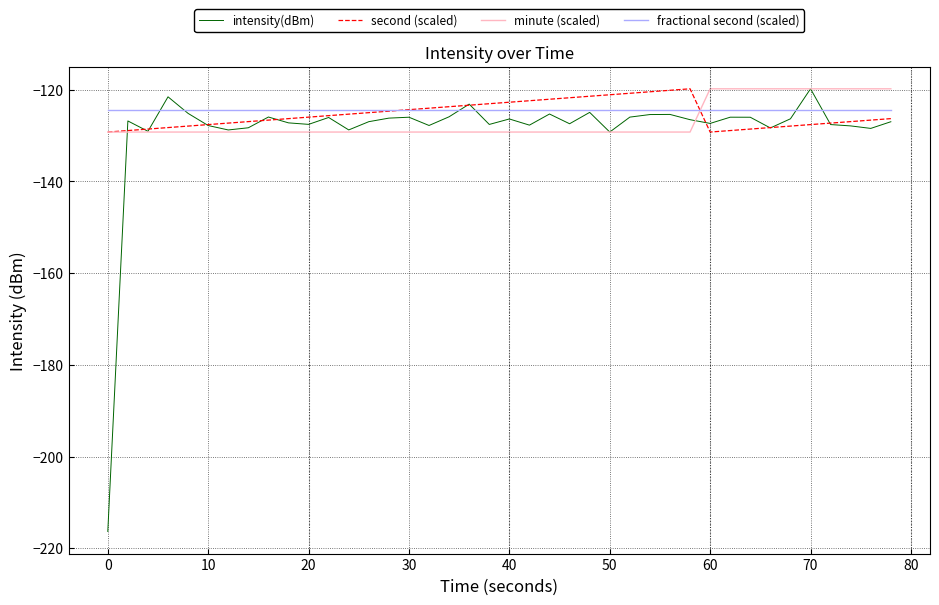

Which series has the widest spread of values?

intensity(dBm)